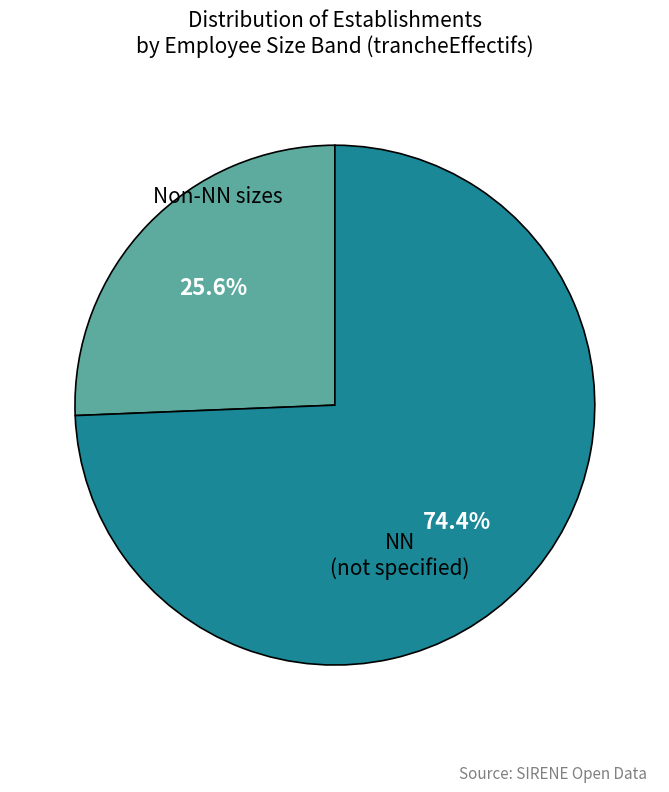

What is the ratio of the value at NN (not specified) to the value at Non-NN sizes?

2.9